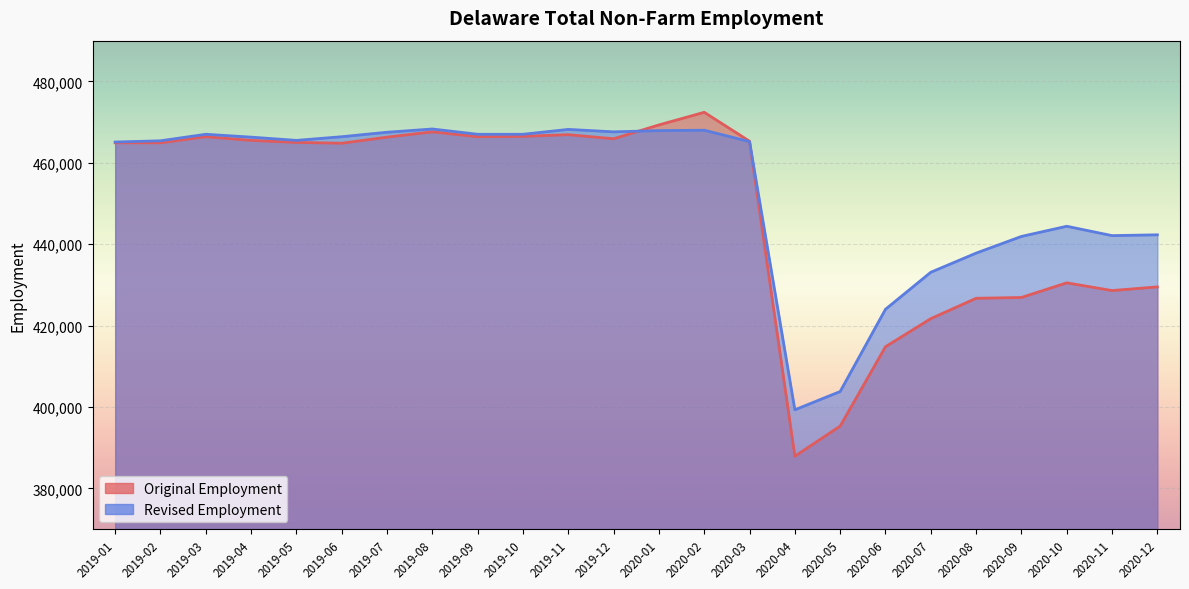

True or false: Revised Employment and Original Employment intersect in this chart.

True